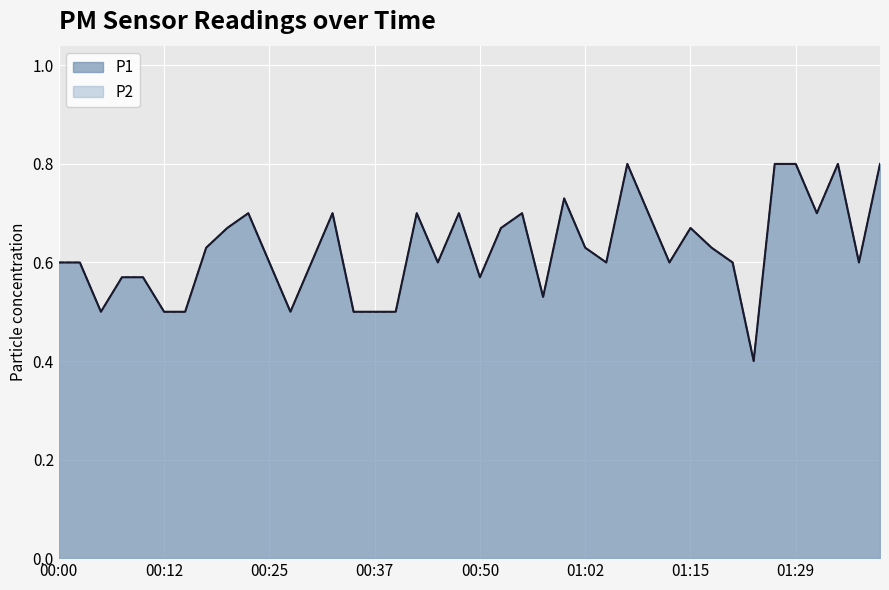

What is the lowest value of the P1 series?

0.4